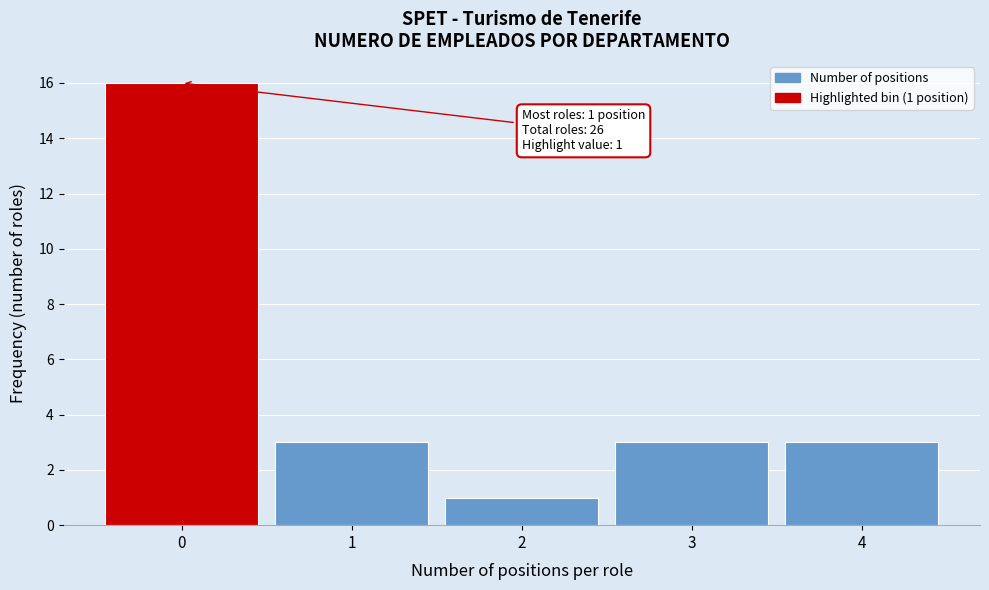

Reading left to right, transcribe all the data shown in this chart.

0=16	1=3	2=1	3=3	4=3